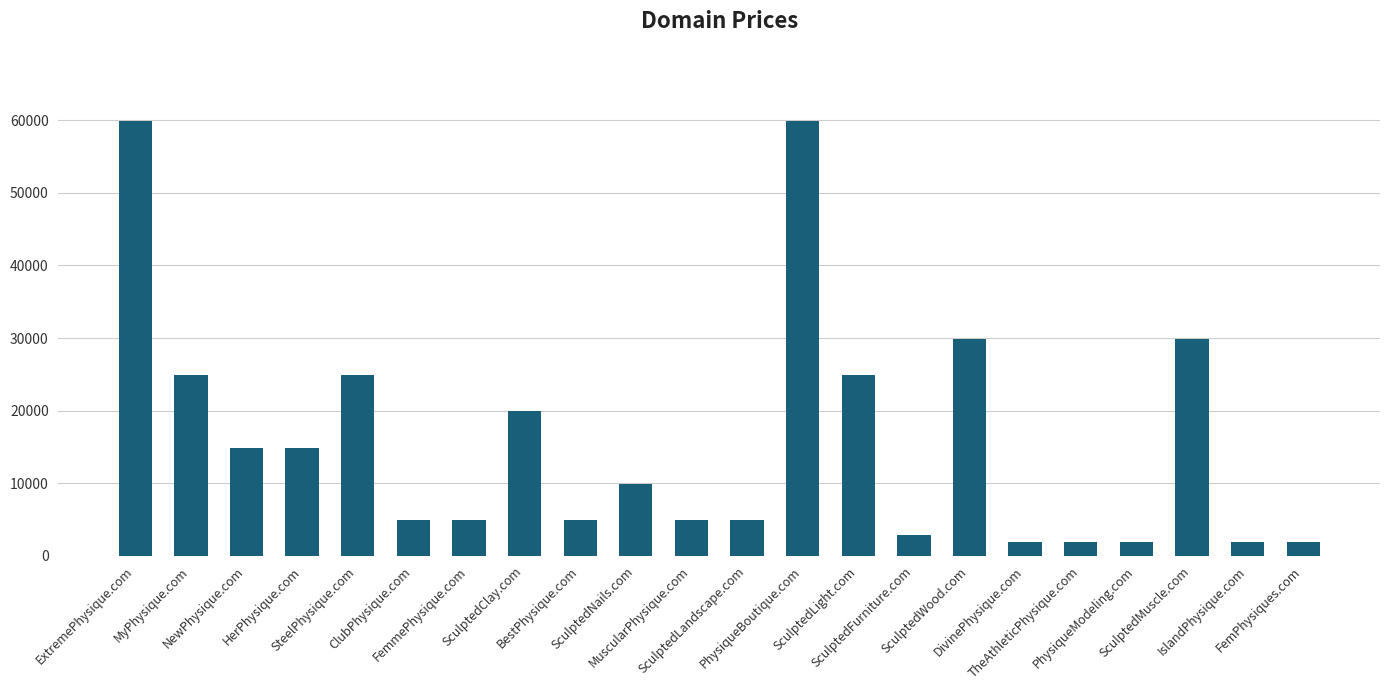

What is the sum of all values?

350536